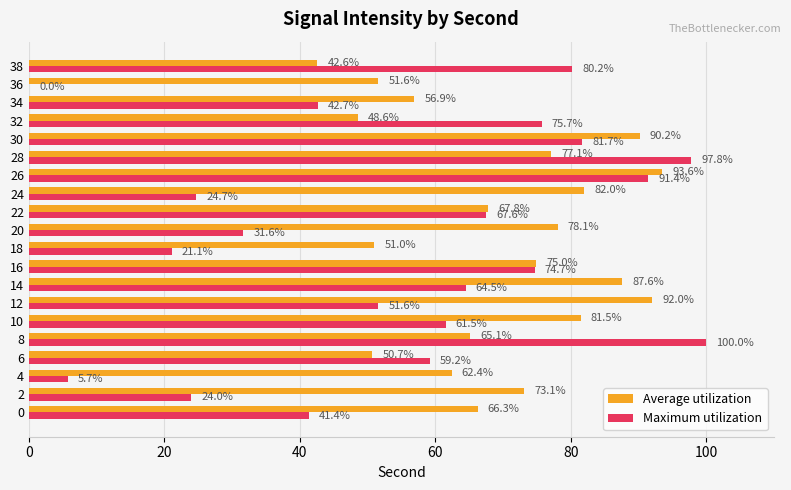

Where is Maximum utilization nearest to the value 50?

12